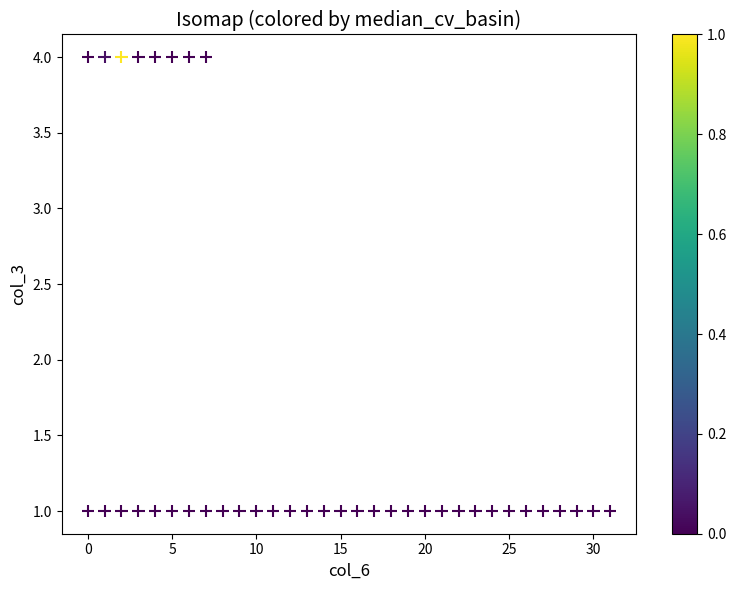

What is the range of Y values (max minus min)?

3